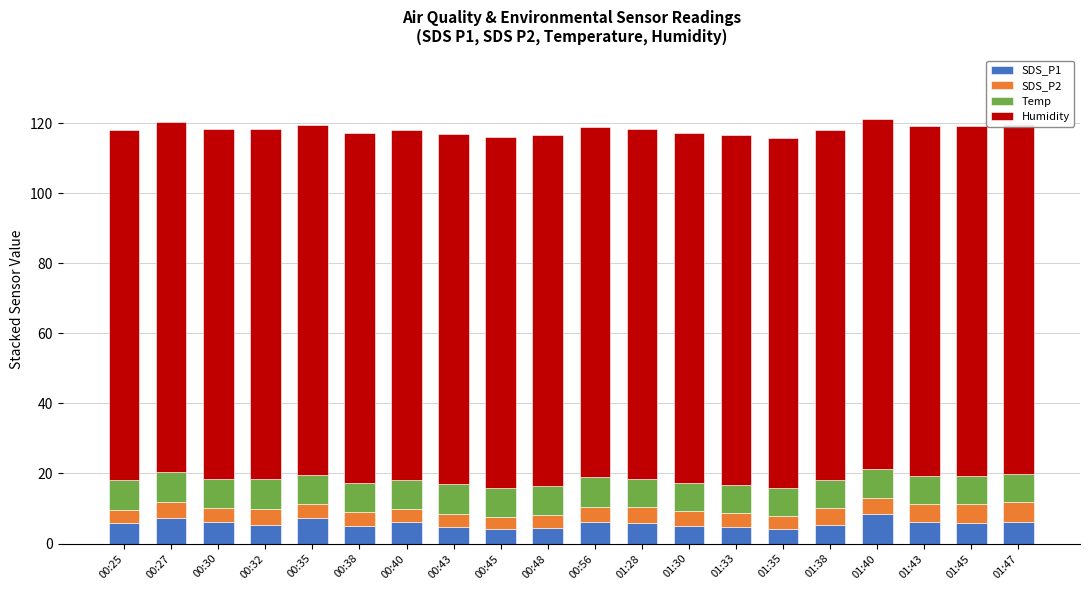

The SDS_P1 series shows 5.0 at 01:30. True or false?

True